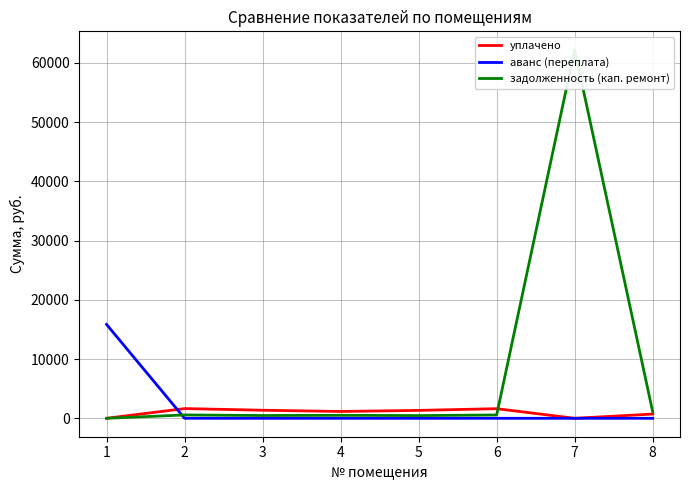

True or false: уплачено has a value of 1523.5 at 4.

False